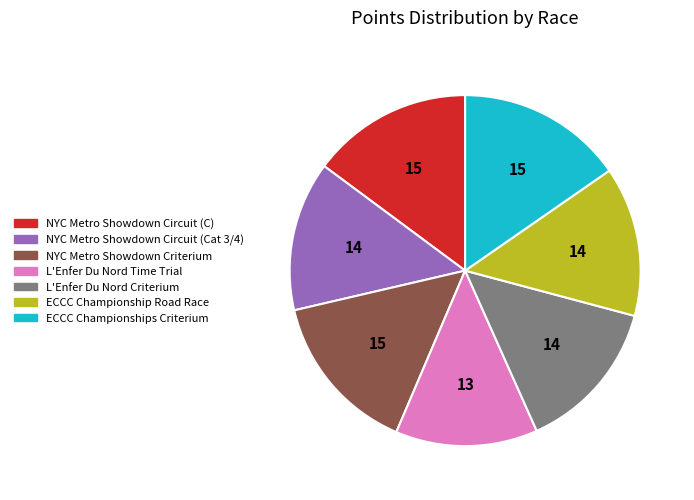

True or false: NYC Metro Showdown Criterium accounts for 15% of the total.

True